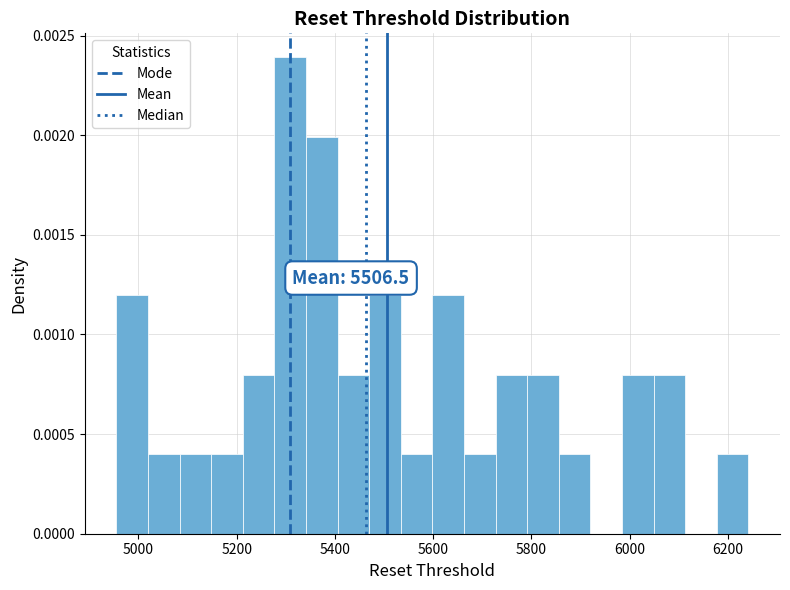

Read against the x-axis, roughly where is the centre of the tallest bar?

5300